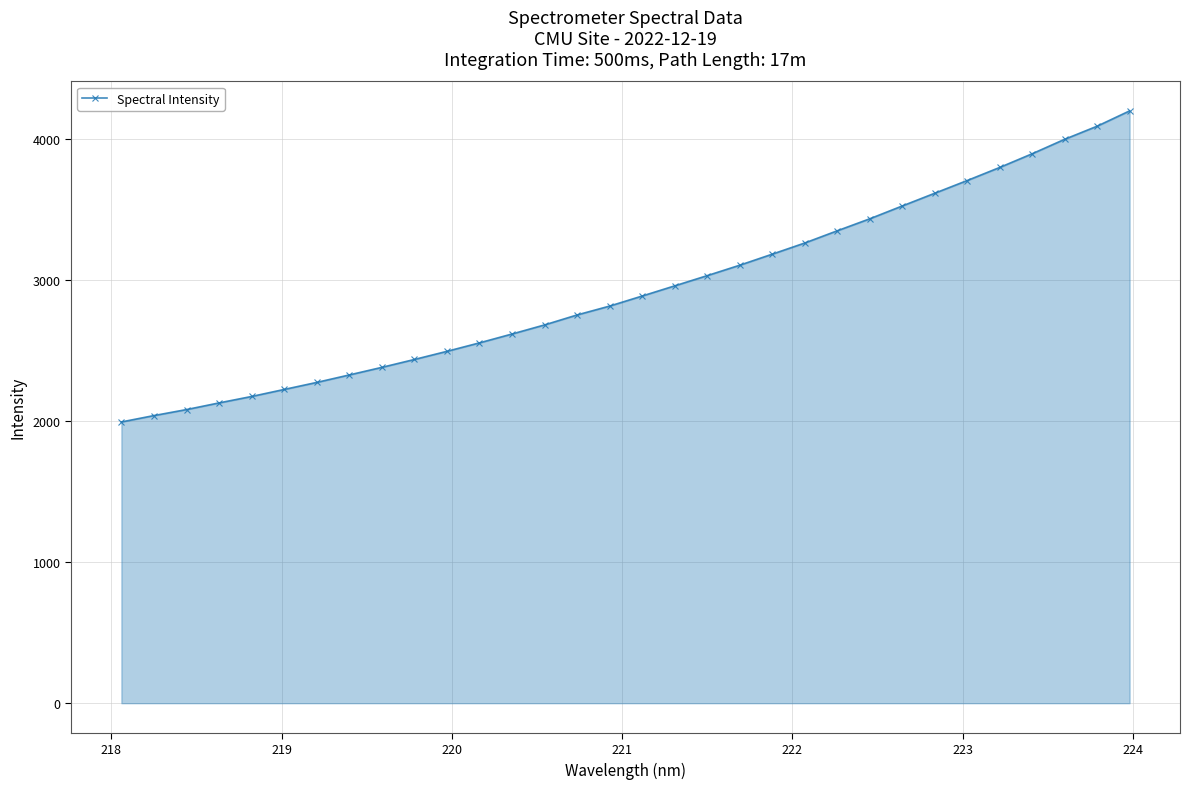

What is the value of the 30th point from the left?

3997.7